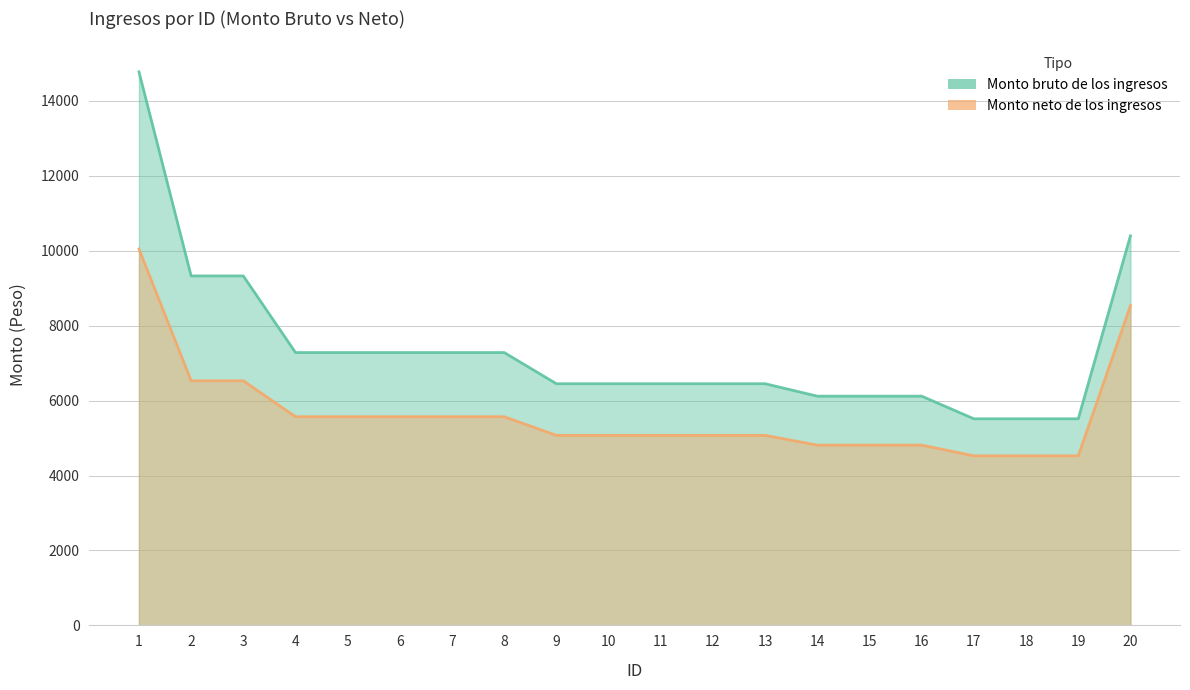

Between 2 and 17, which series saw the biggest shift?

Monto bruto de los ingresos